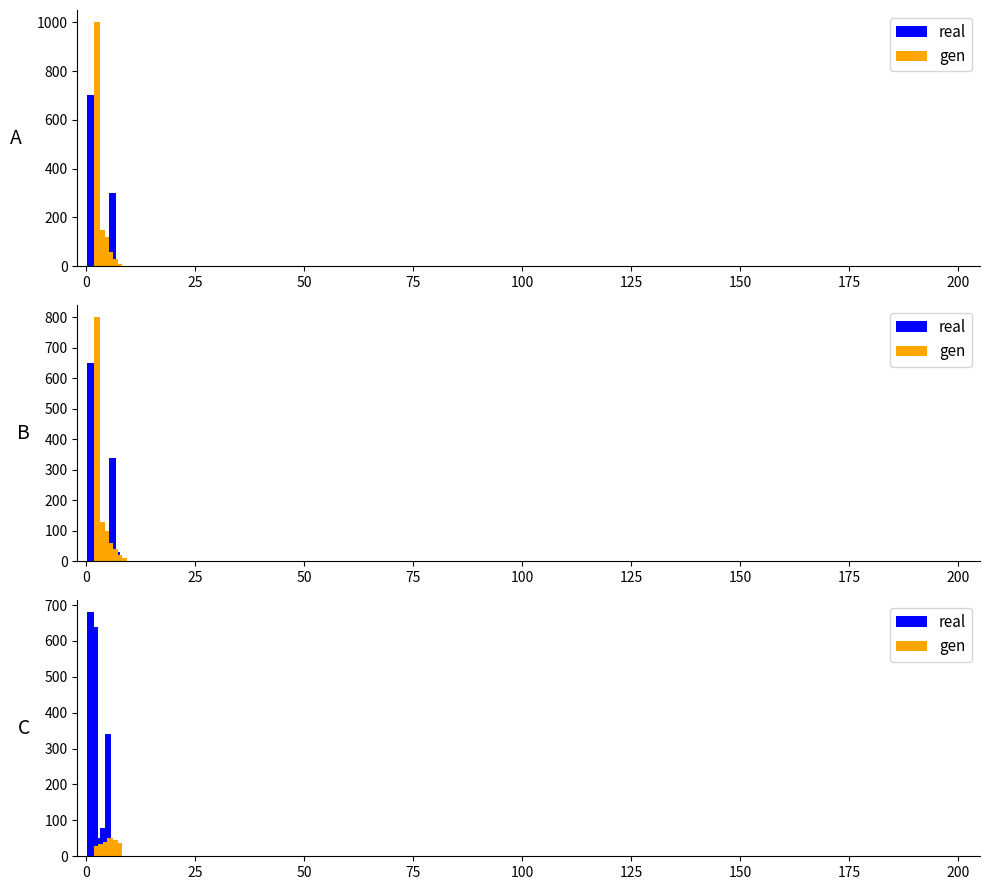

What is the value of the gen bar at the 1st from the left?

30